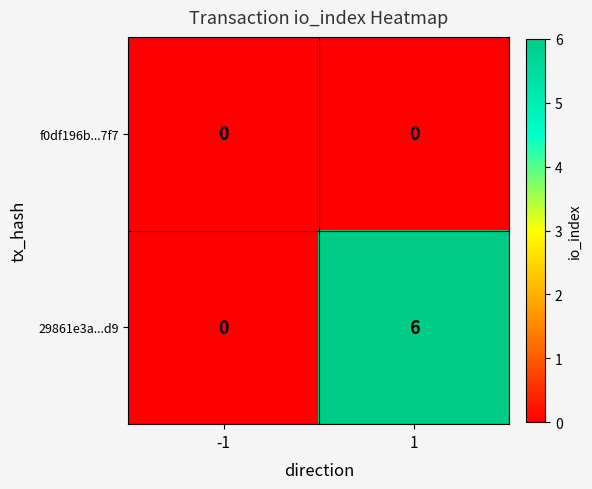

What is the average value of the 29861e3a...d9 series?

3